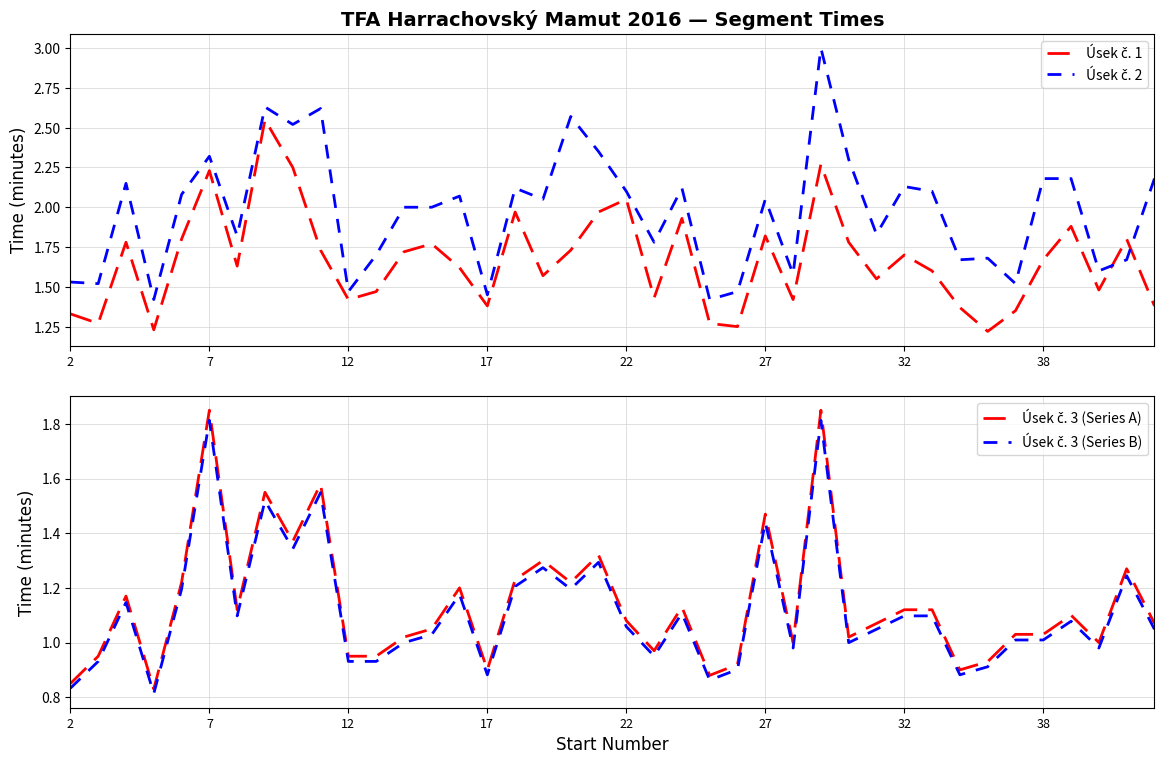

Is the value of Úsek č. 1 at 29 greater than the value of Úsek č. 3 (Series A) at 38?

No